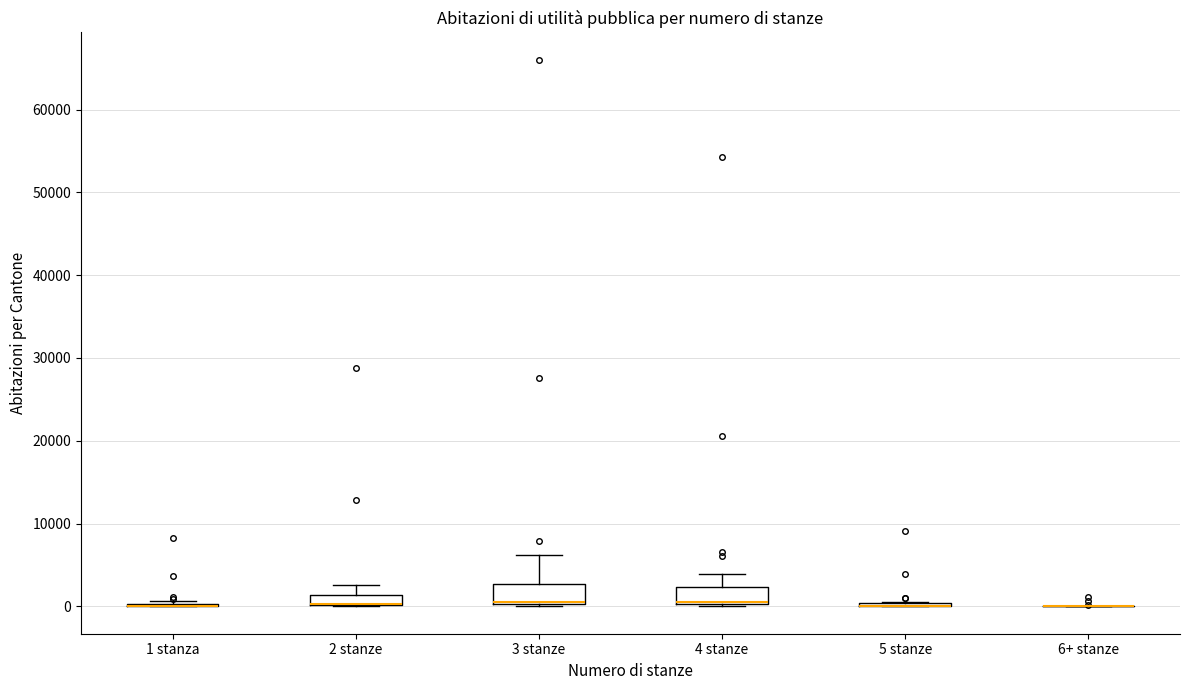

Where is the lower edge of the box for 4 stanze on the y-axis? The values are not printed on the chart, so give them approximately, as read against the axis.

0